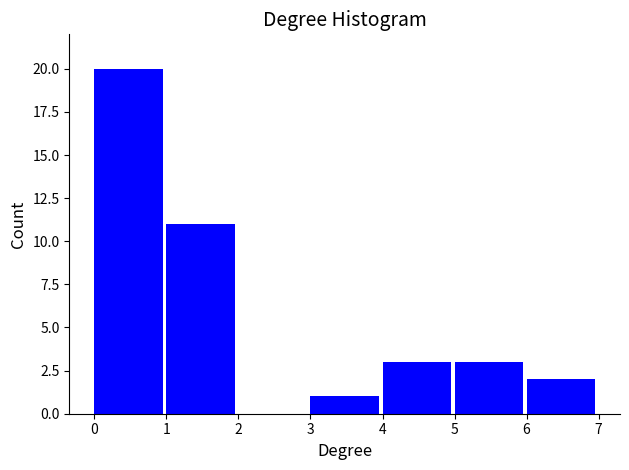

Reading right to left, extract all data points from this chart.

6=2	5=3	4=3	3=1	2=0	1=11	0=20